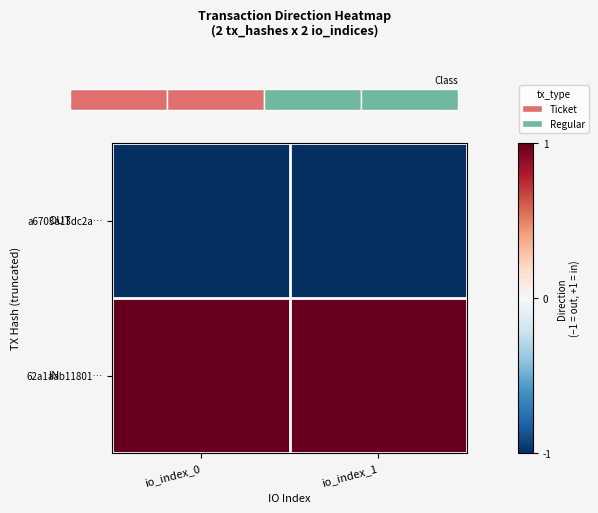

At which category does the chart reach its peak across all series?

io_index_0